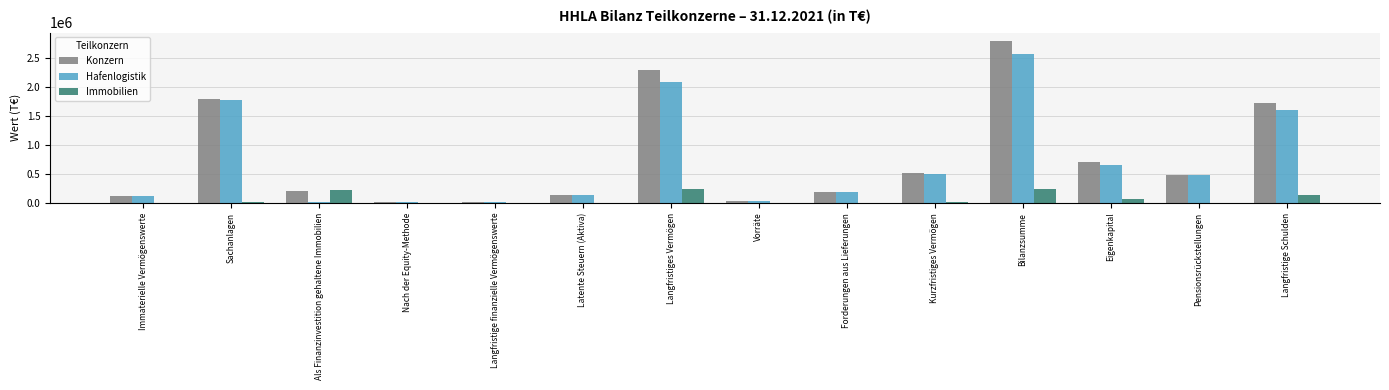

Count the number of data series in this chart.

3